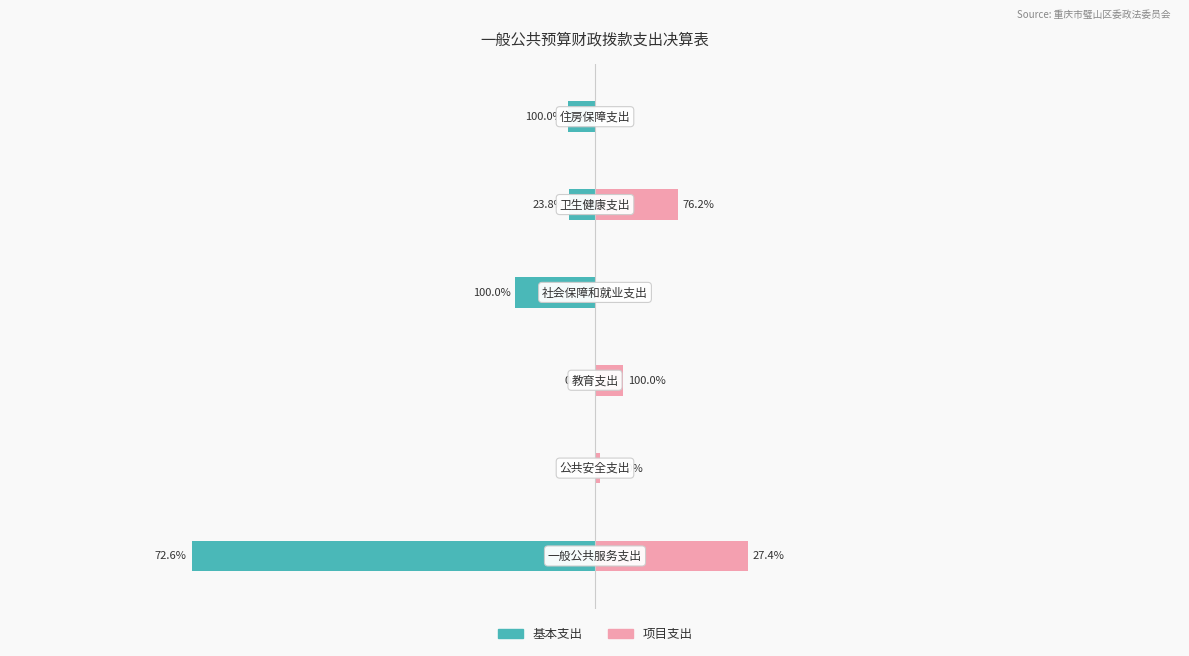

How many data points does each series have?

6